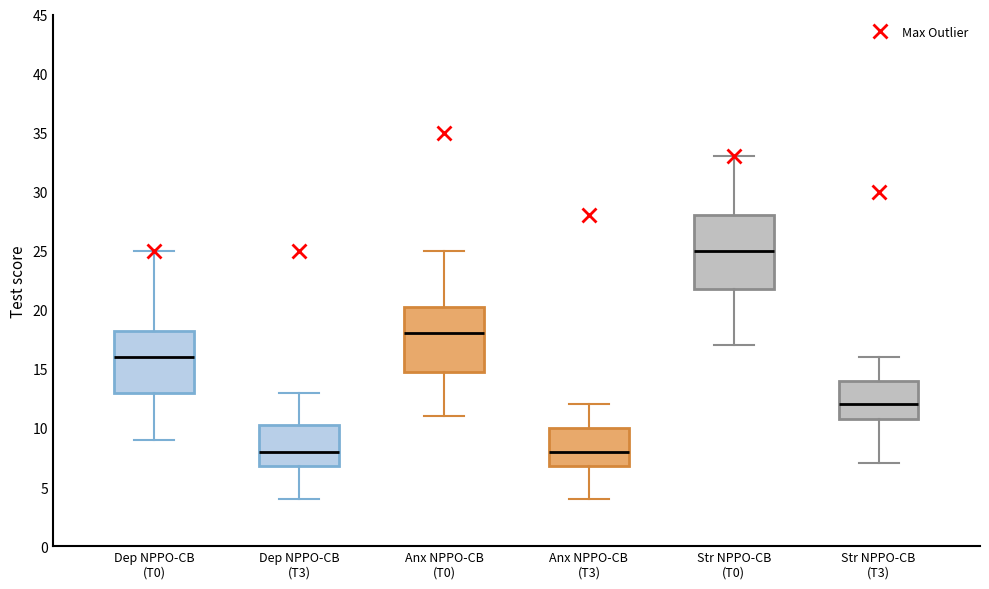

Comparing the boxes themselves (not the whiskers), which one is the tallest?

Str NPPO-CB (T0)